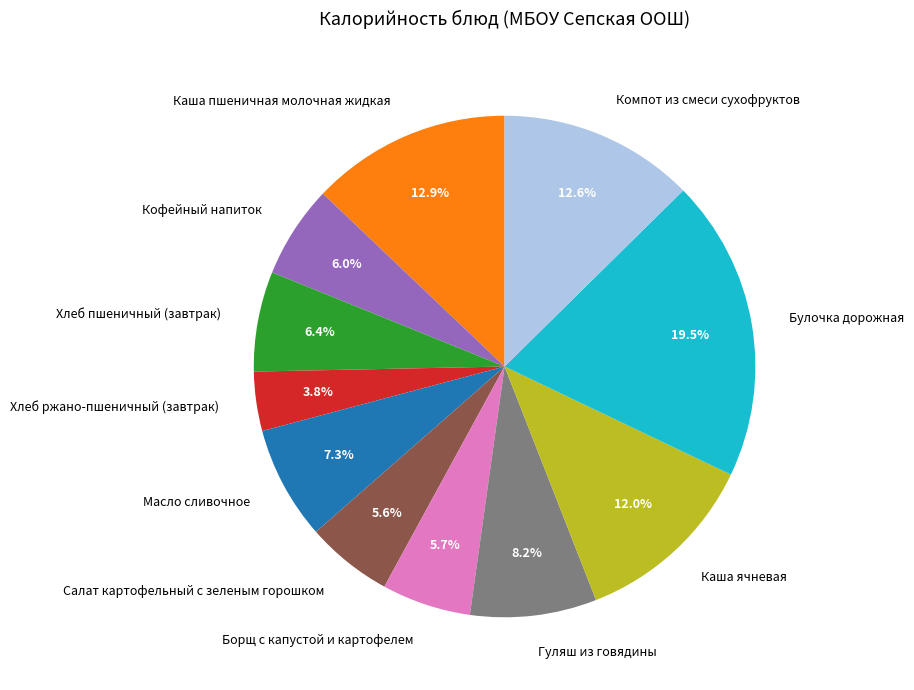

Does Компот из смеси сухофруктов represent more than half of the total?

No